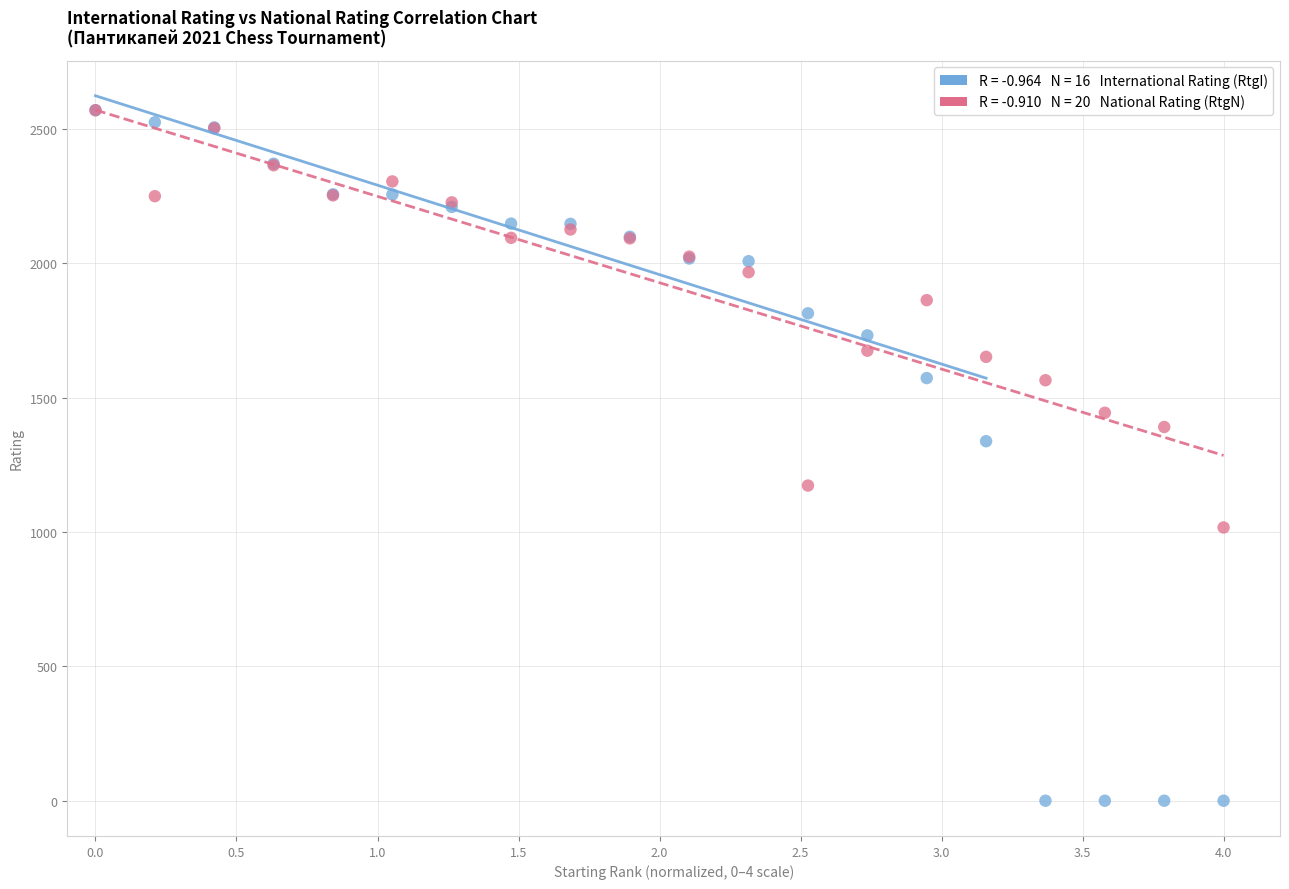

Across all series, what Y value is closest to 1285?

1338